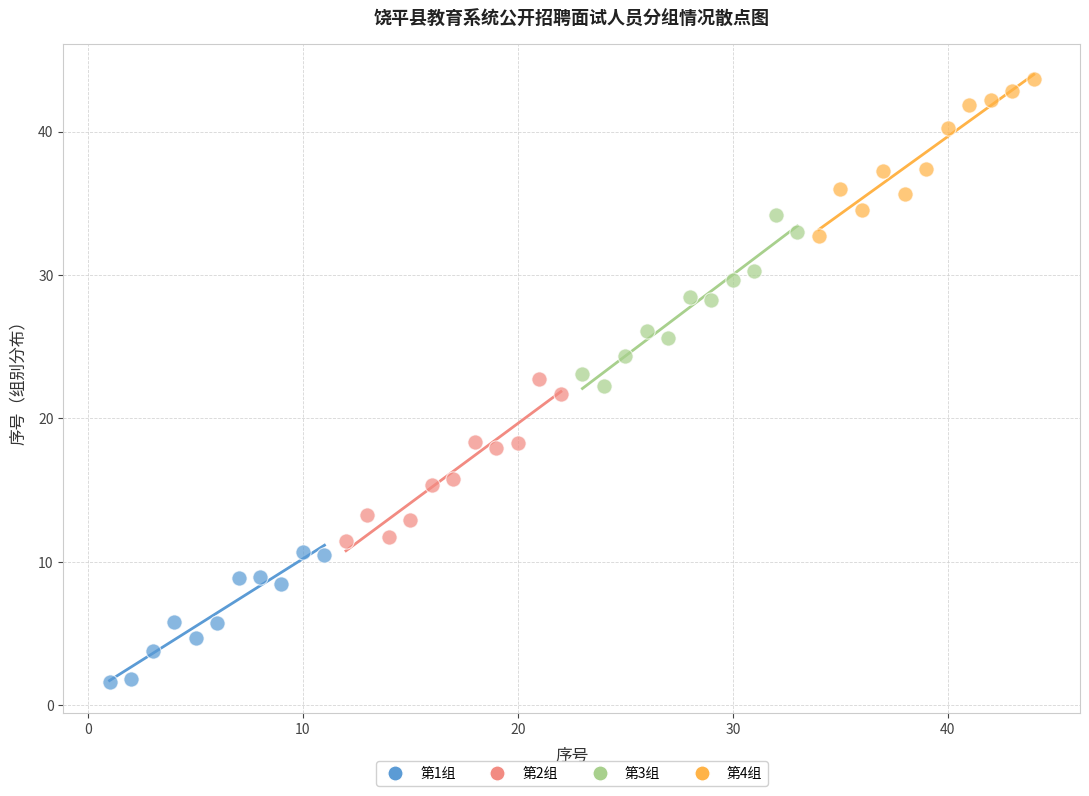

Which series contains the lowest Y value?

第1组